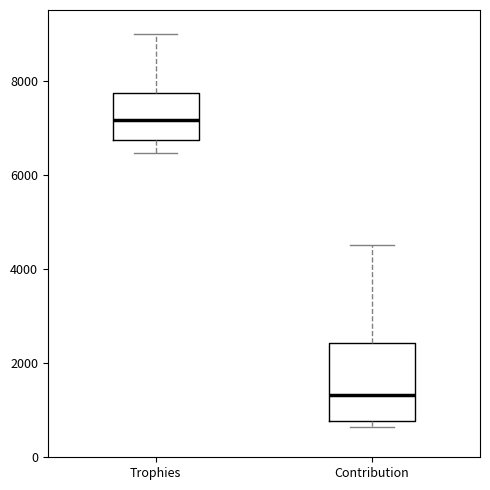

Reading left to right, transcribe this box plot: for each box, give where its median line is, the range the box spans, and where its two whiskers end, as read against the y-axis. The values are not printed on the chart, so give them approximately, as read against the axis.

Trophies: median 7200, box 6800 to 7800, whiskers 6400 to 9000
Contribution: median 1400, box 800 to 2400, whiskers 600 to 4600